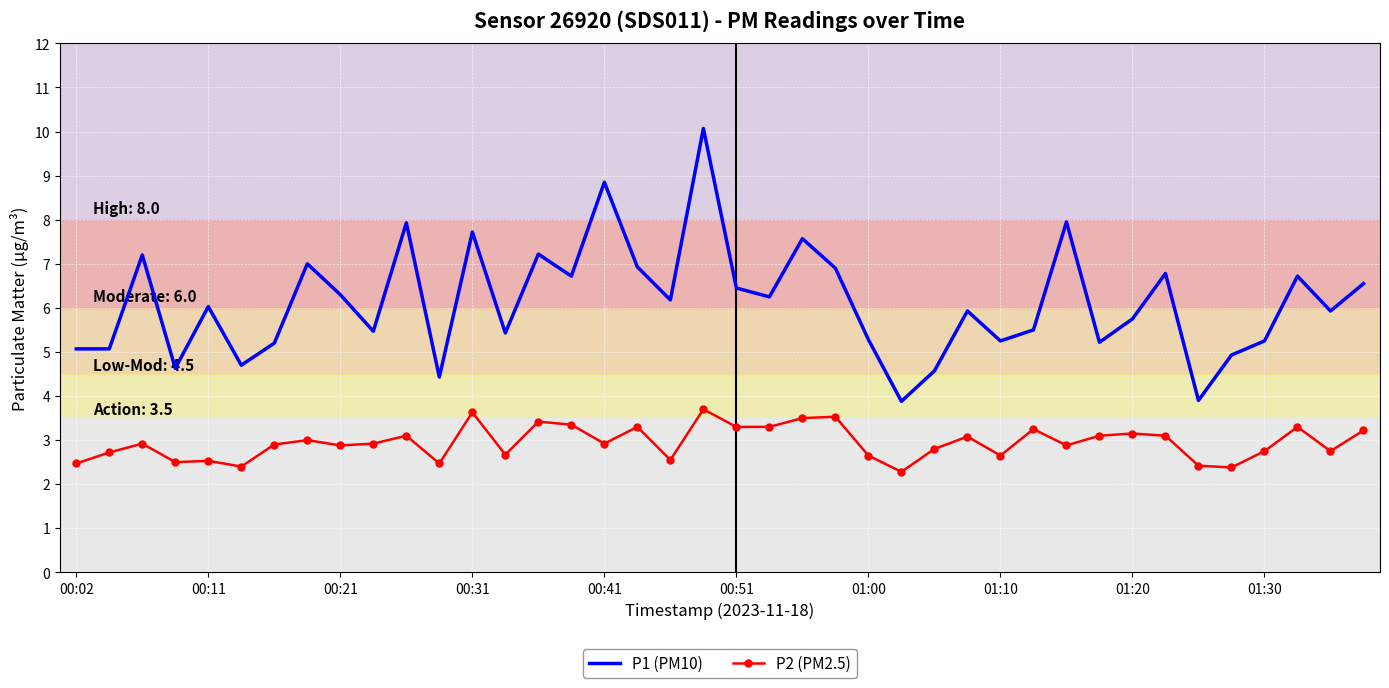

What are all the series names shown in the legend?

P1 (PM10), P2 (PM2.5)